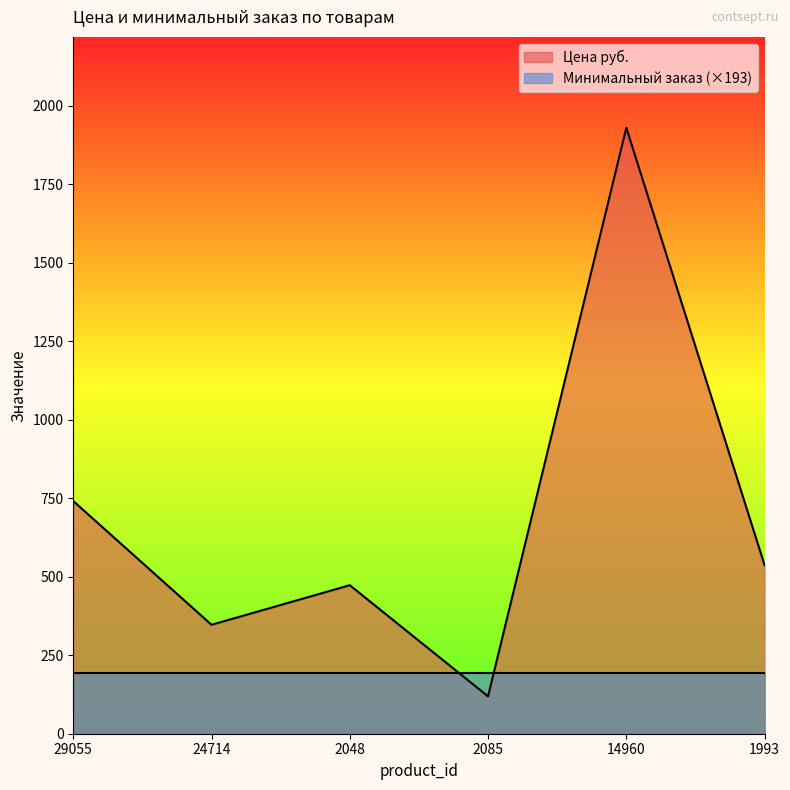

At which label is the value closest to 1024?

29055